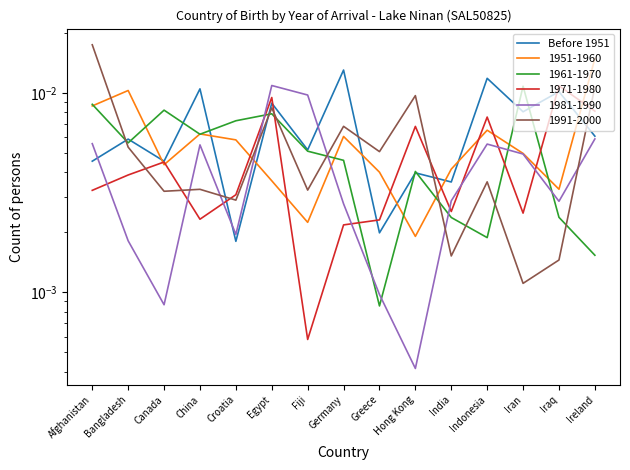

Between Indonesia and Iran, which is larger?

Indonesia